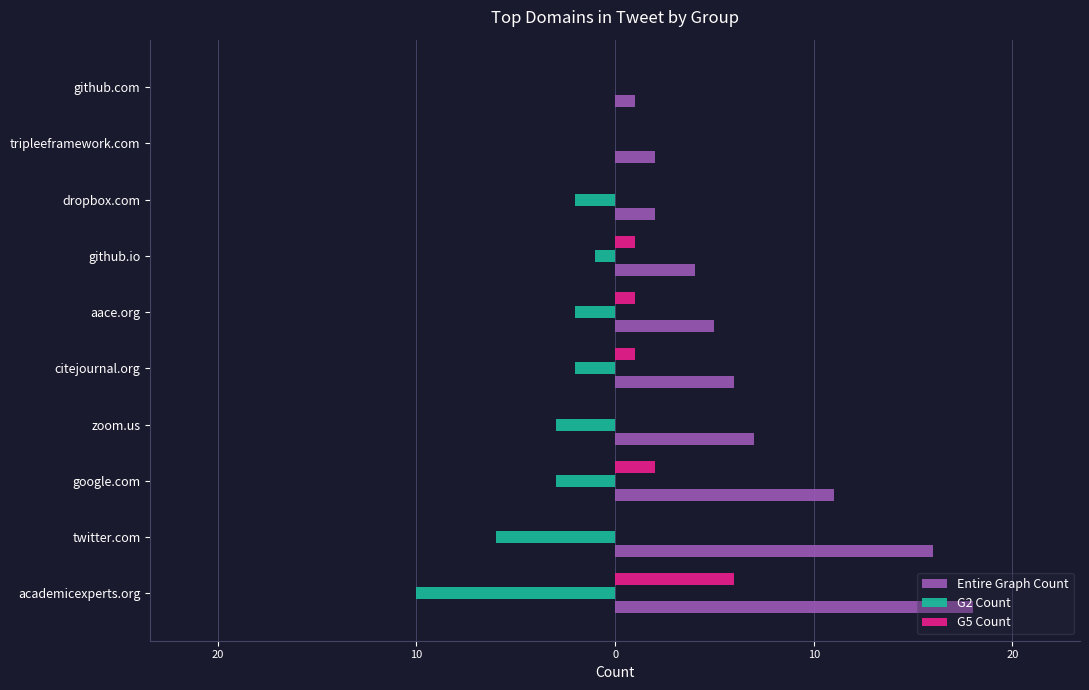

Reading left to right, transcribe all the data shown in this chart.

Entire Graph Count: 18	16	11	7	6	5	4	2	2	1
G2 Count: -10	-6	-3	-3	-2	-2	-1	-2	0	0
G5 Count: 6	0	2	0	1	1	1	0	0	0